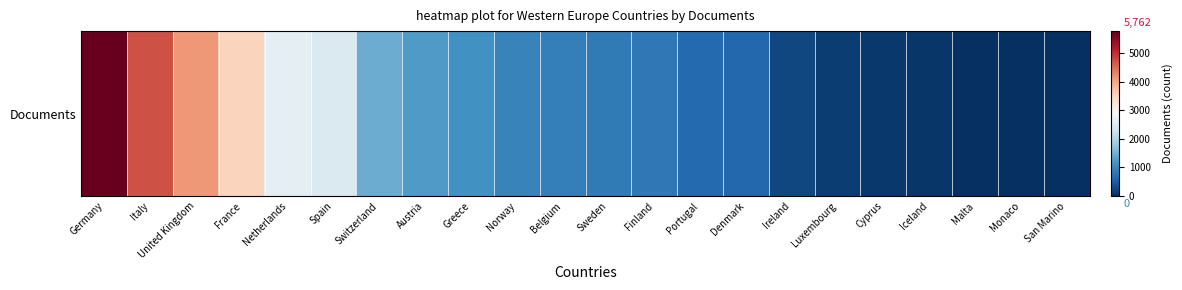

Where does the data first go above 904?

Germany